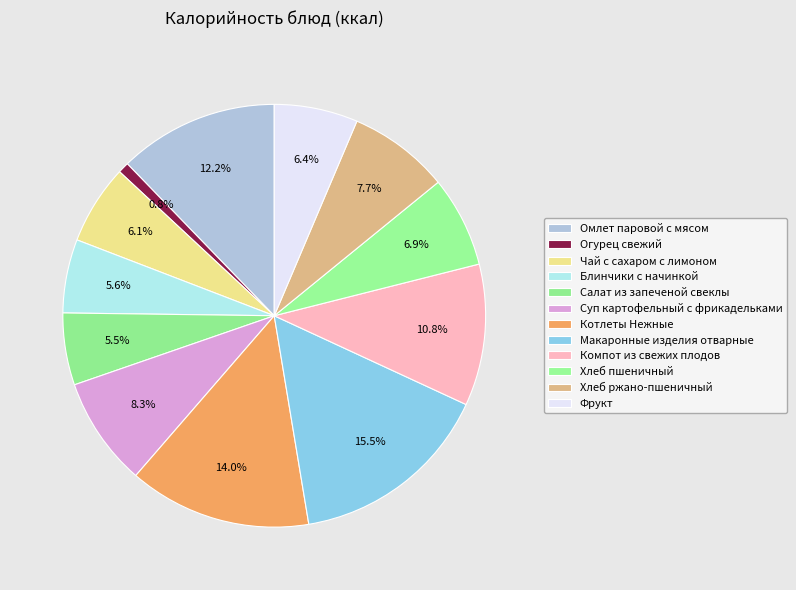

Rank the categories by value from lowest to highest.

Огурец свежий, Салат из запеченой свеклы, Блинчики с начинкой, Чай с сахаром с лимоном, Фрукт, Хлеб пшеничный, Хлеб ржано-пшеничный, Суп картофельный с фрикадельками, Компот из свежих плодов, Омлет паровой с мясом, Котлеты Нежные, Макаронные изделия отварные